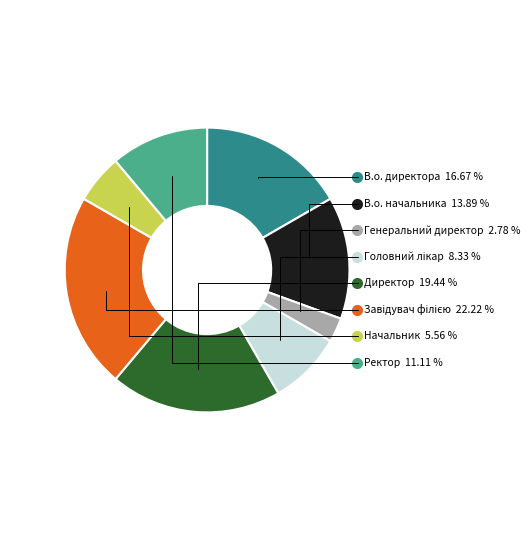

To the nearest percent, what is the difference between the В.о. начальника and Начальник slice percentages?

8%